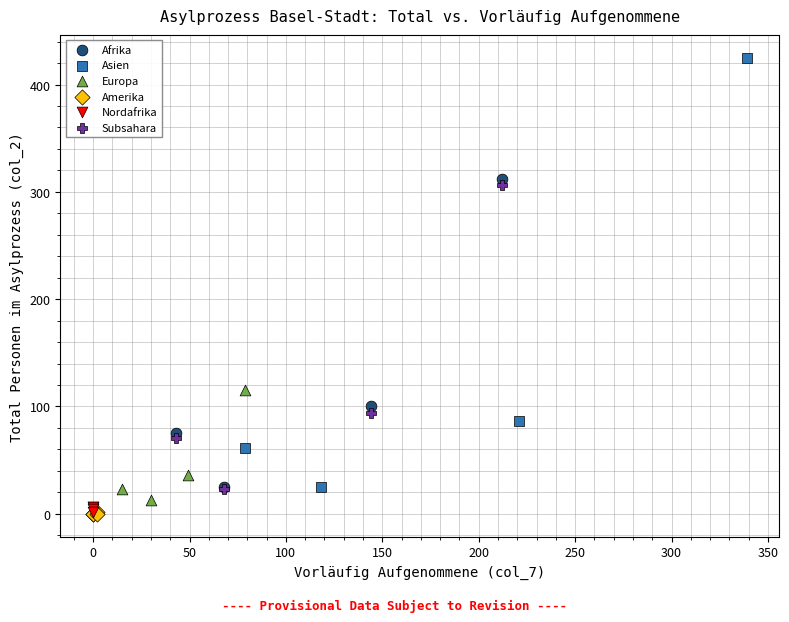

Which series reaches the maximum Y coordinate?

Asien